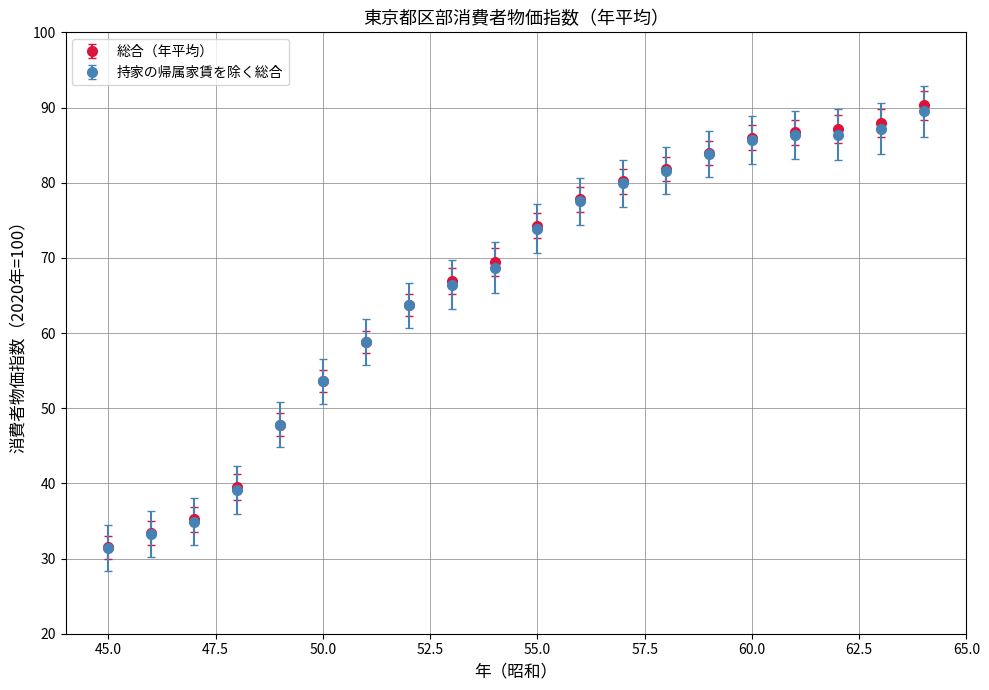

What are all the series names shown in the legend?

総合（年平均）, 持家の帰属家賃を除く総合